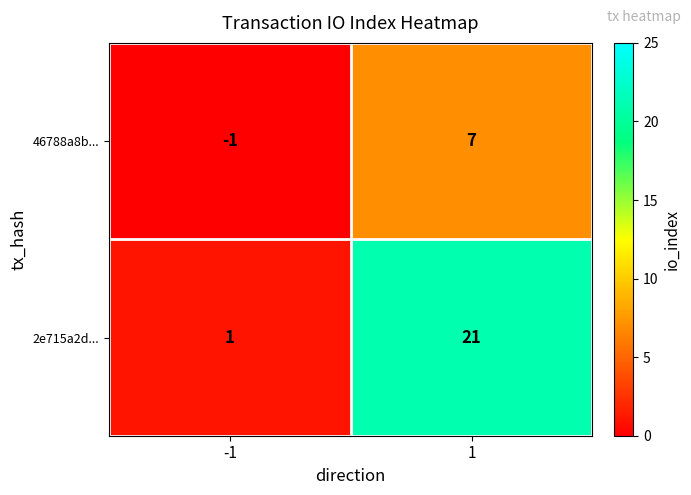

Is it true that 2e715a2d... equals 1 at -1?

True